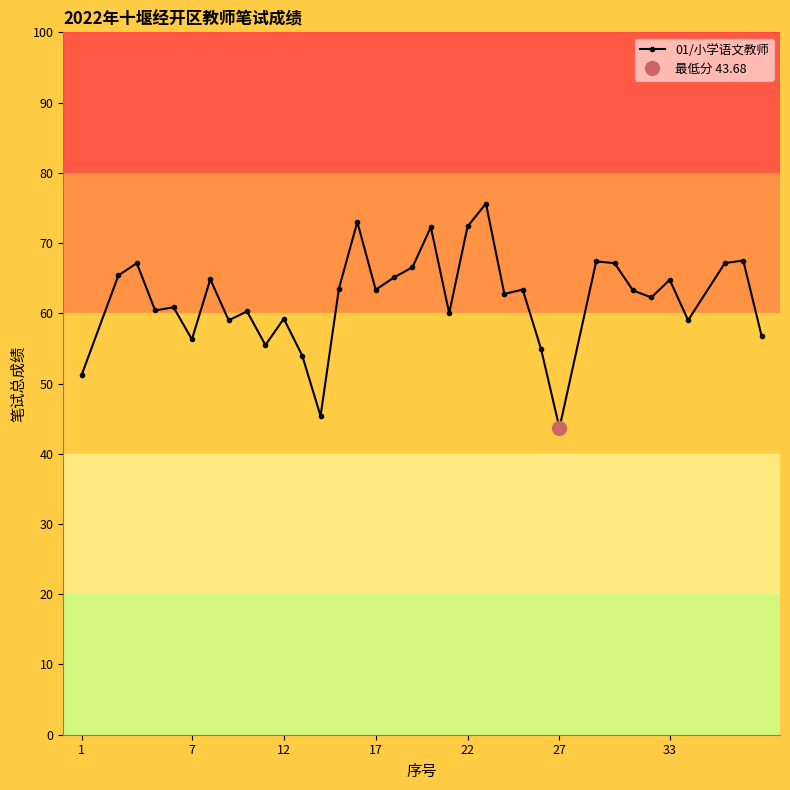

What is the lowest value of the 01/小学语文教师 series?

43.7